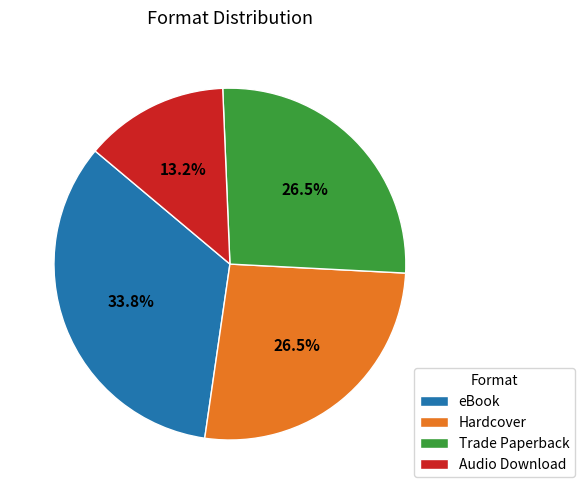

Approximately how many times larger is the value at Audio Download compared to Hardcover?

0.5